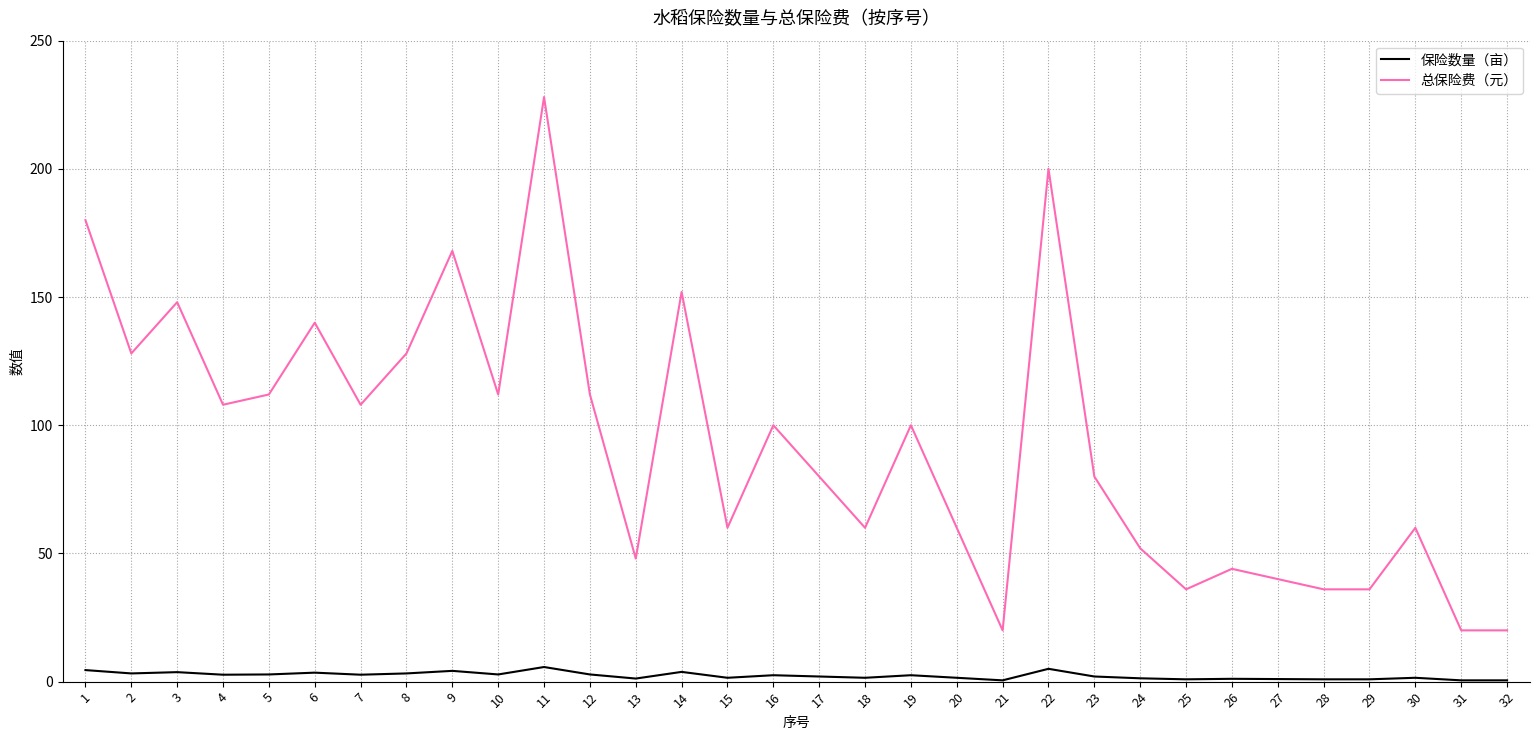

At which category is the sum across all series the highest?

11